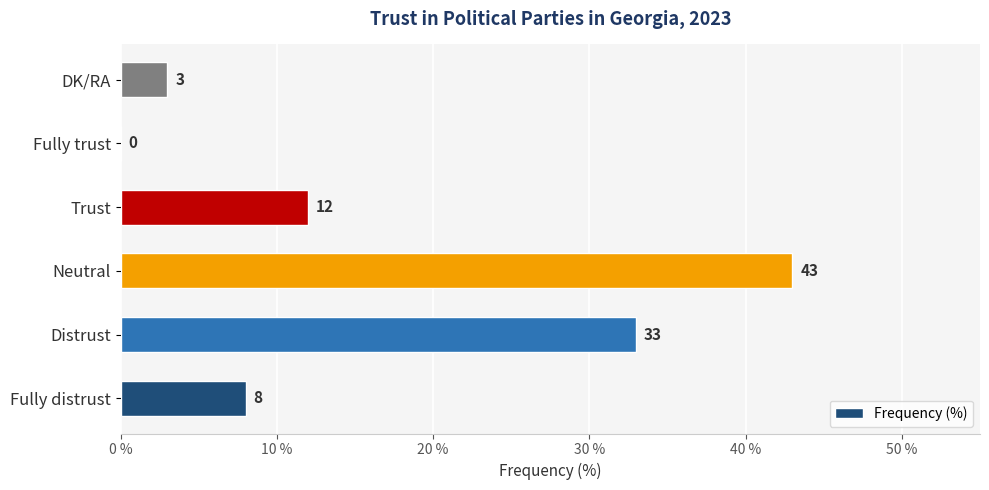

Approximately how many times larger is the value at Fully distrust compared to DK/RA?

2.7